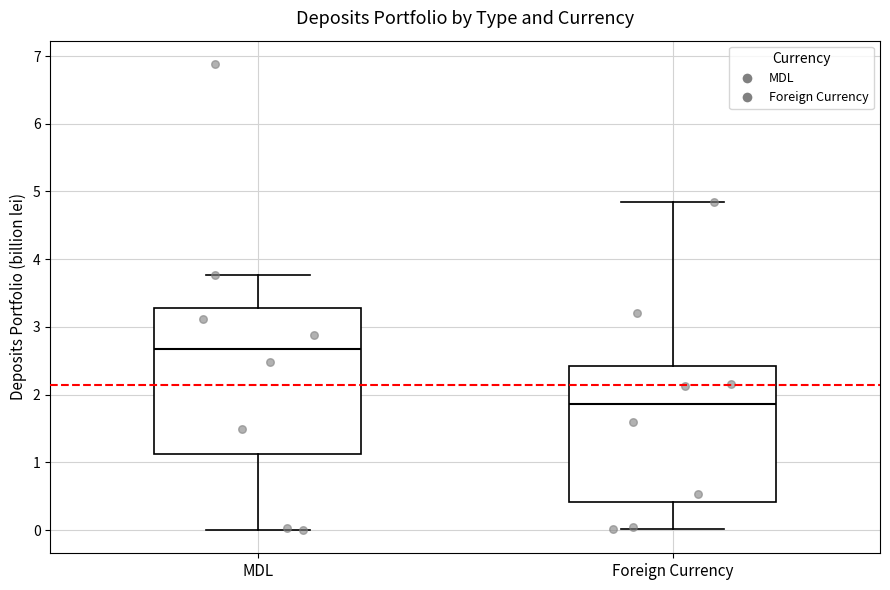

Comparing the boxes themselves (not the whiskers), which one is the tallest?

MDL